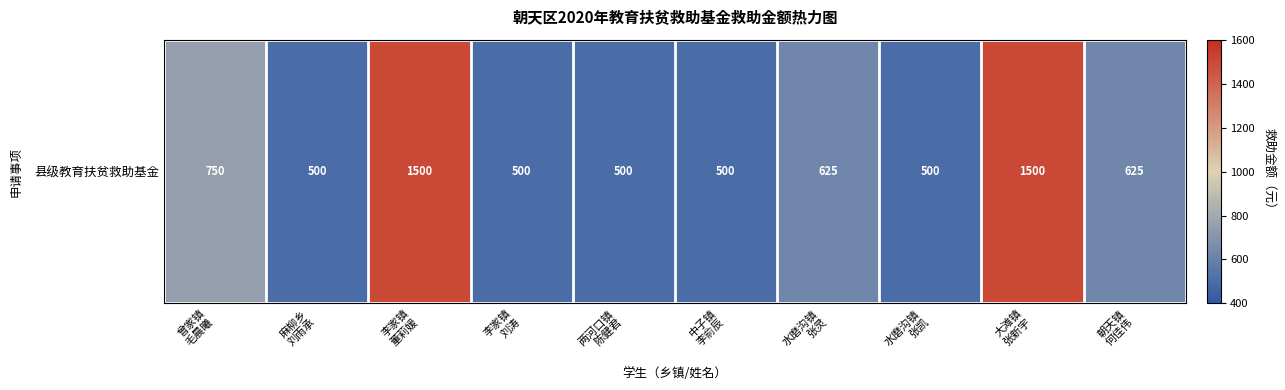

Reading left to right, what are all the values shown in this chart?

曾家镇
毛晨曦=750	麻柳乡
刘雨承=500	李家镇
董莉媛=1500	李家镇
刘涛=500	两河口镇
陈健君=500	中子镇
李俞辰=500	水磨沟镇
张灵=625	水磨沟镇
张凯=500	大滩镇
张新宇=1500	朝天镇
何佳伟=625